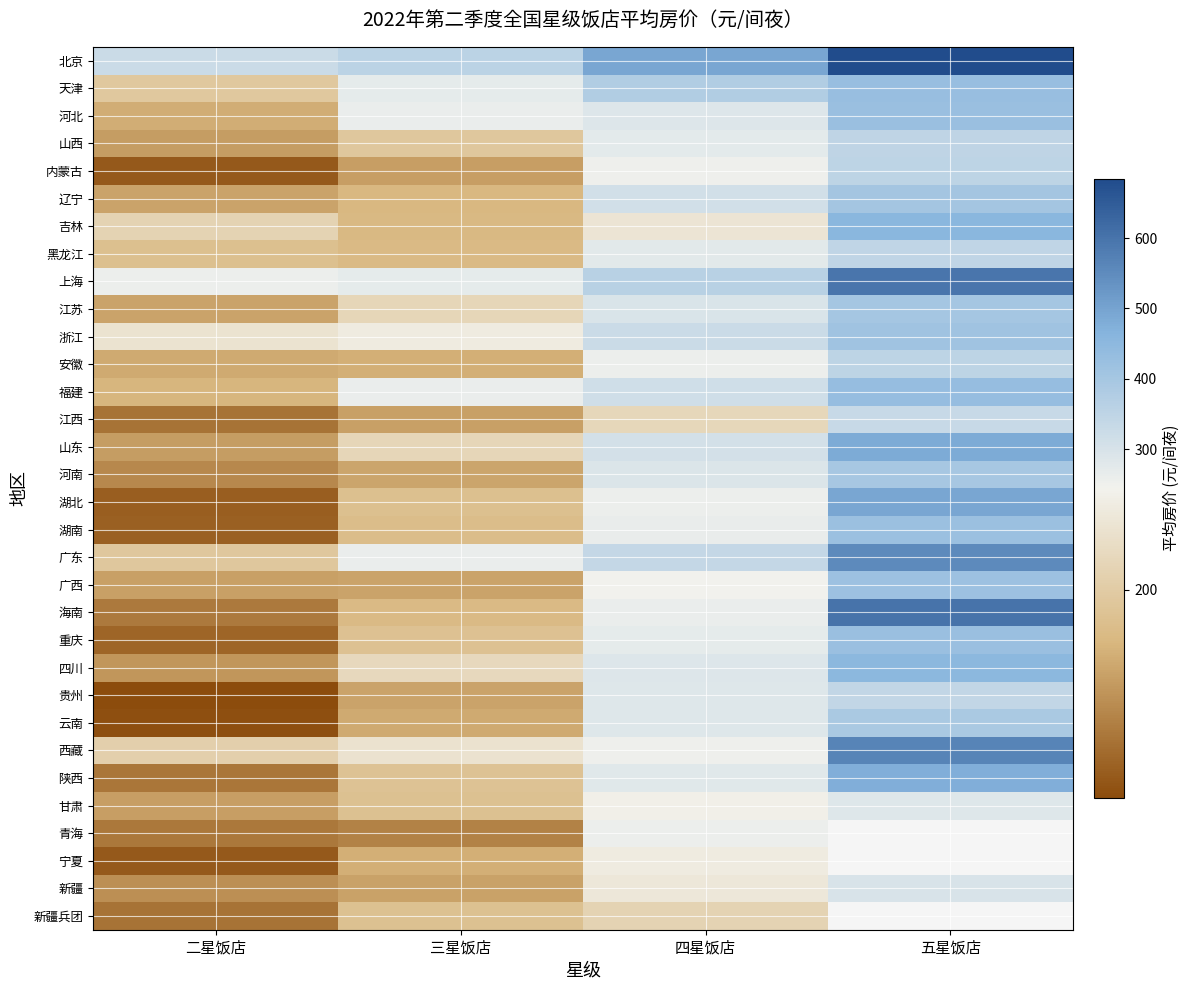

Which category has the lowest value in the 西藏 series?

二星饭店